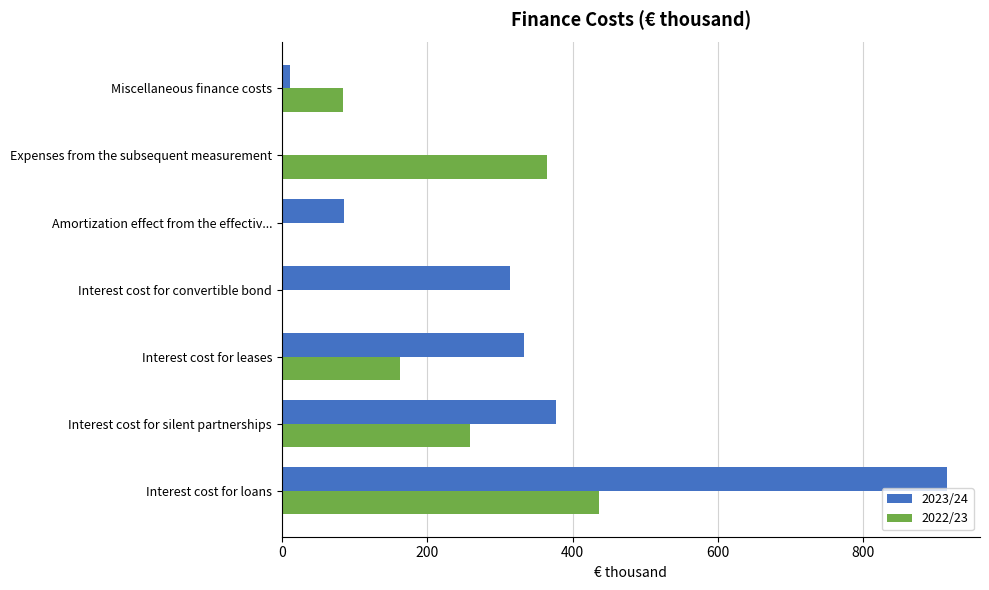

What is the sum of all 2023/24 values?

2035